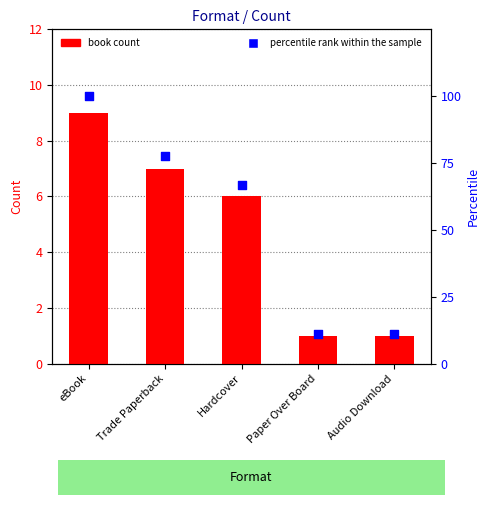

Which series reaches the maximum Y coordinate?

percentile rank within the sample